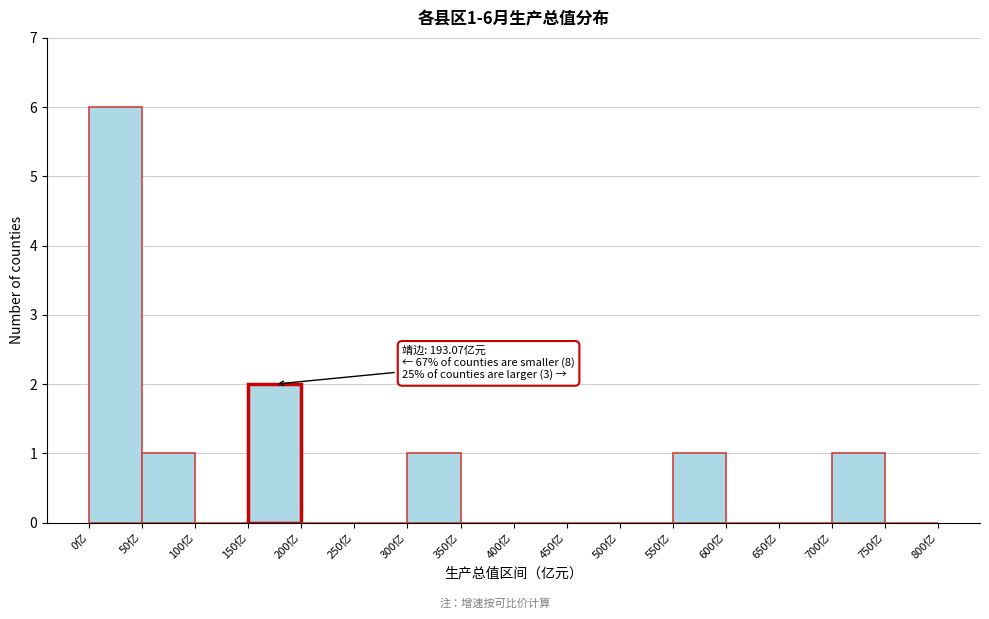

Which range on the x-axis has the tallest bar?

0 to 50